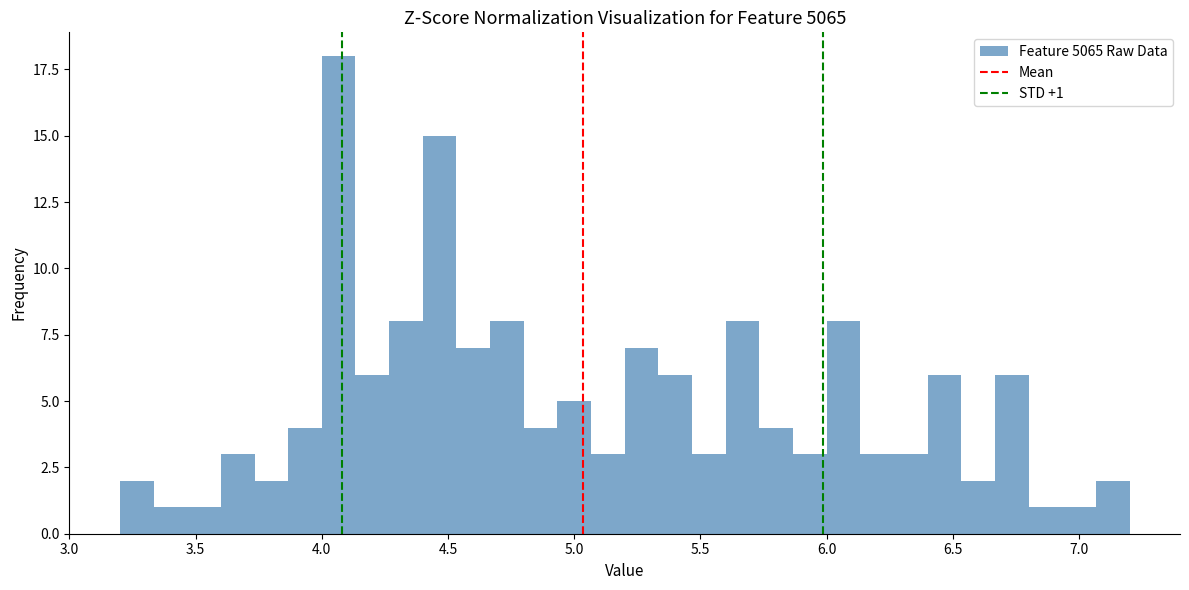

Around what value on the x-axis is the tallest bar? Give the approximate position of its centre, as read against the axis.

4.05